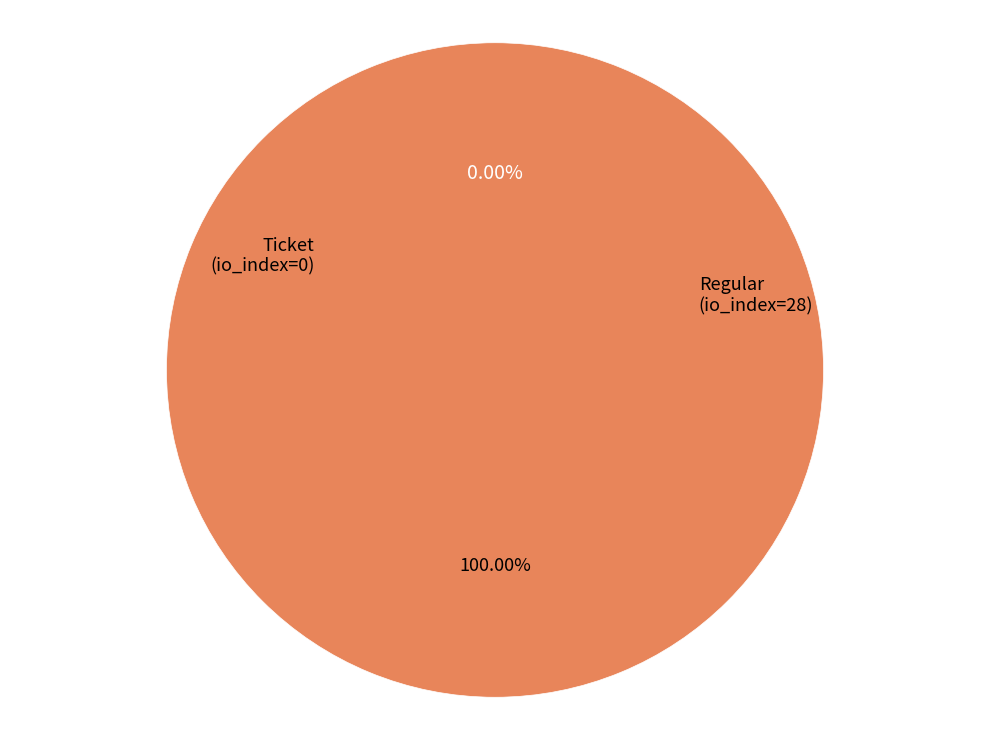

Is there a majority slice in this chart?

Yes